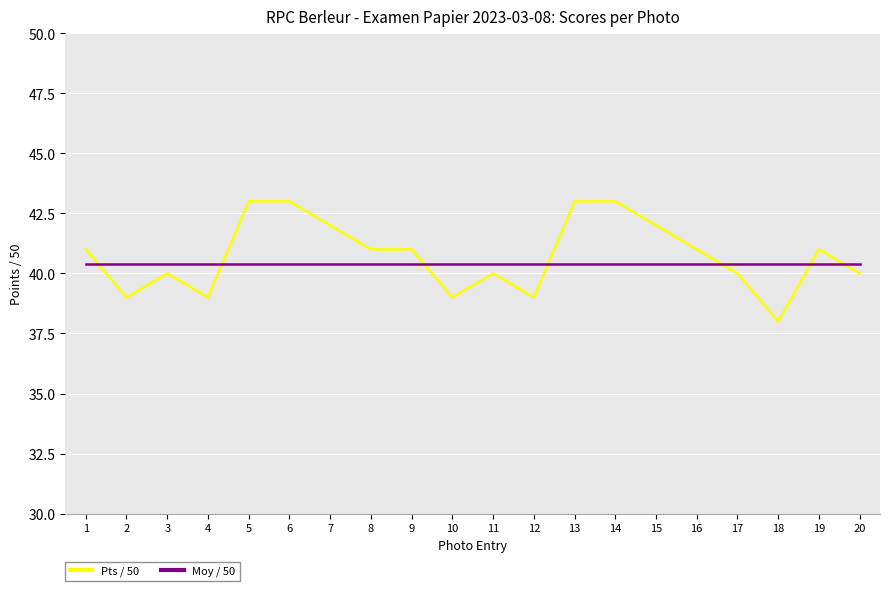

The Pts / 50 series shows 61.5 at 12. True or false?

False